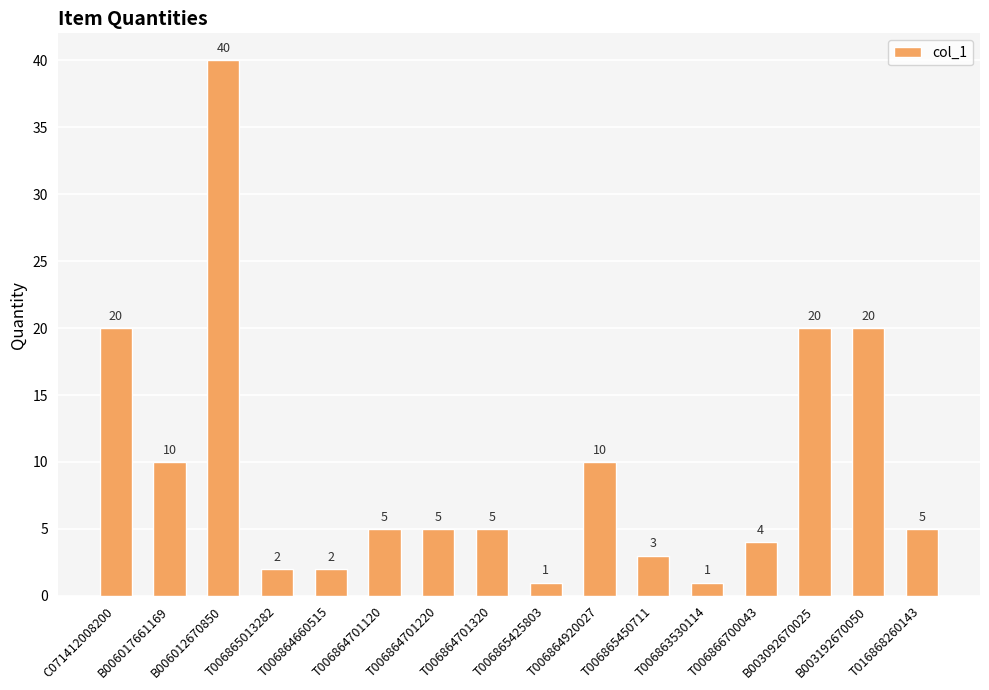

What is the value of the 11th bar from the left?

3